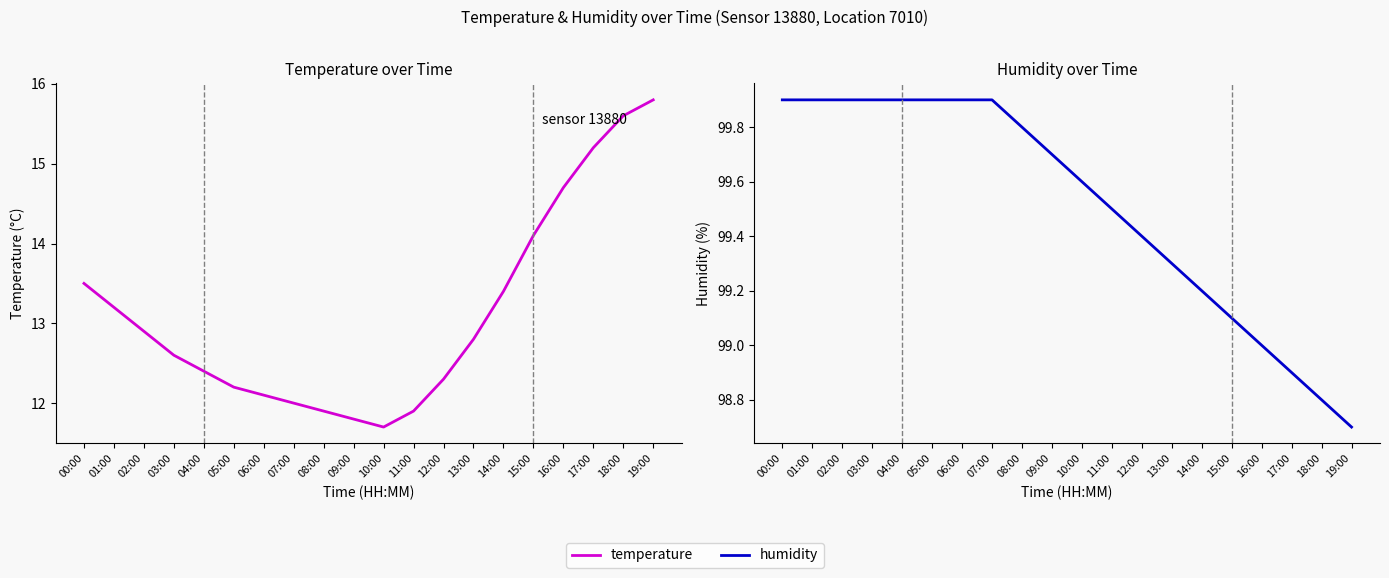

True or false: temperature and humidity intersect in this chart.

False